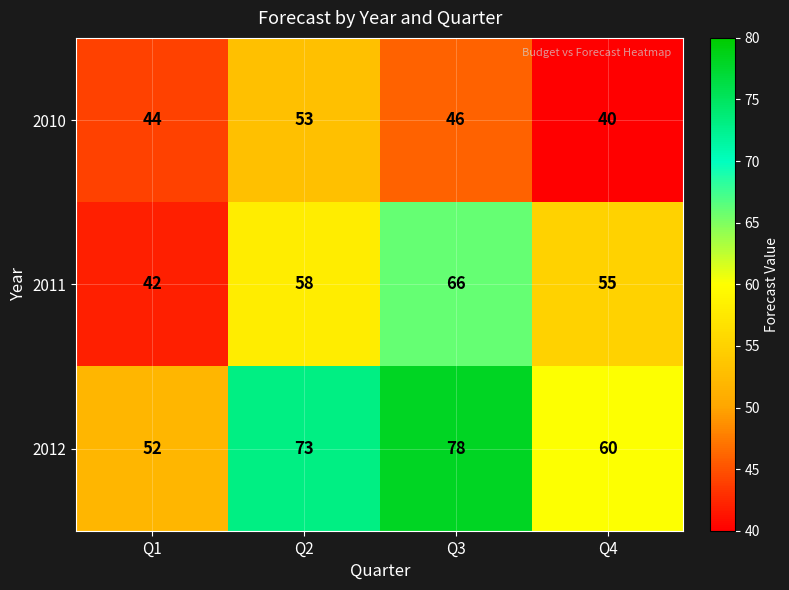

What is the difference between the maximum and minimum values in the 2011 series?

24